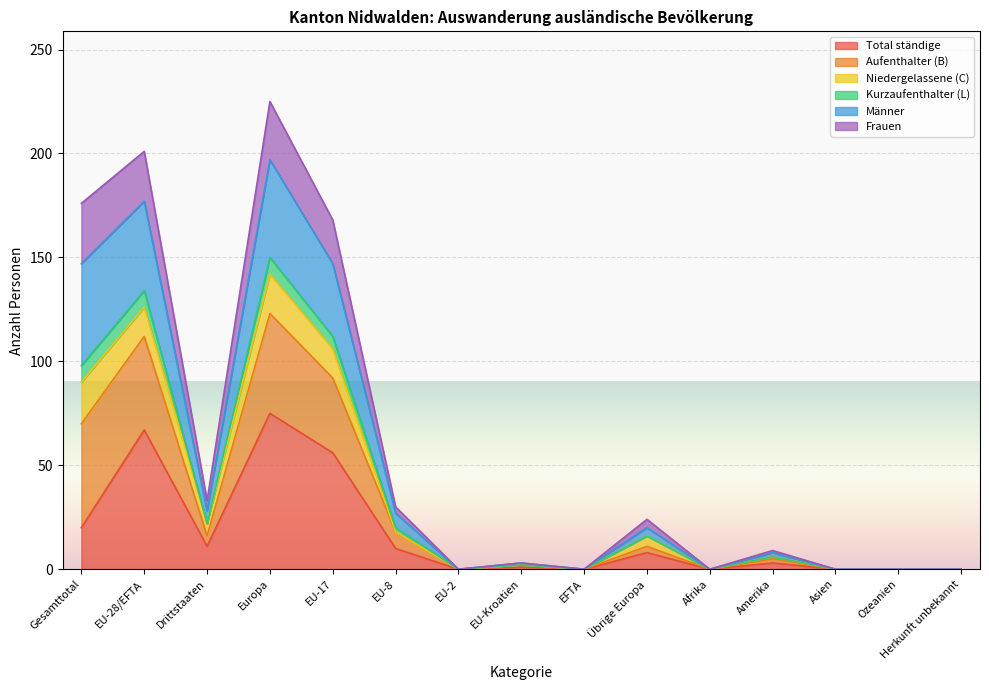

Does the chart display data point markers on the line(s)?

No